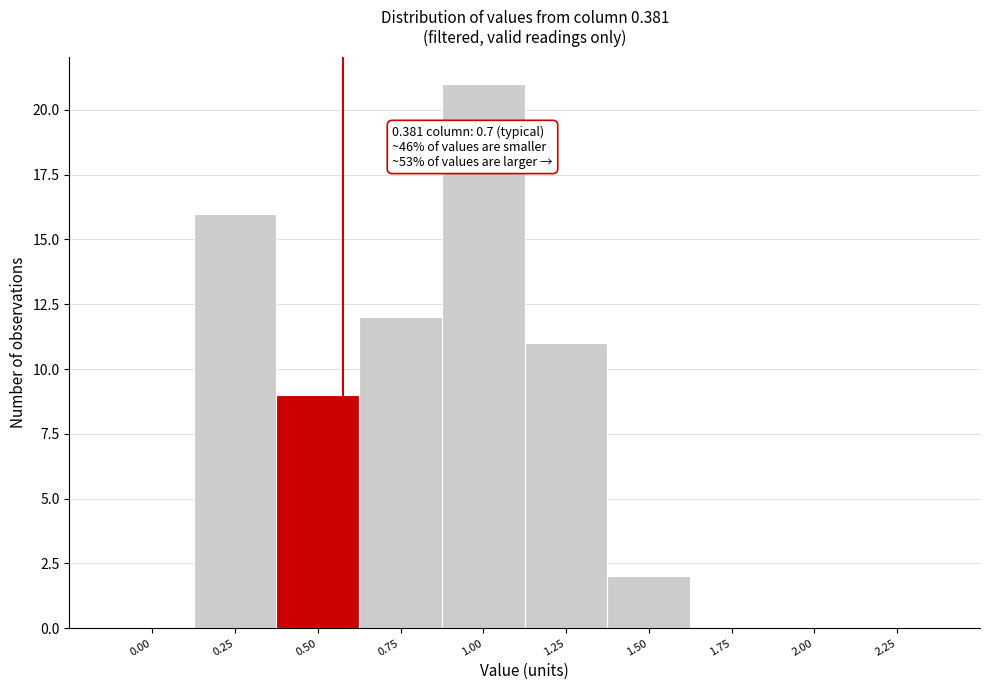

Reading right to left, what are all the values shown in this chart?

2.25=0	2.00=0	1.75=0	1.50=2	1.25=11	1.00=21	0.75=12	0.50=9	0.25=16	0.00=0